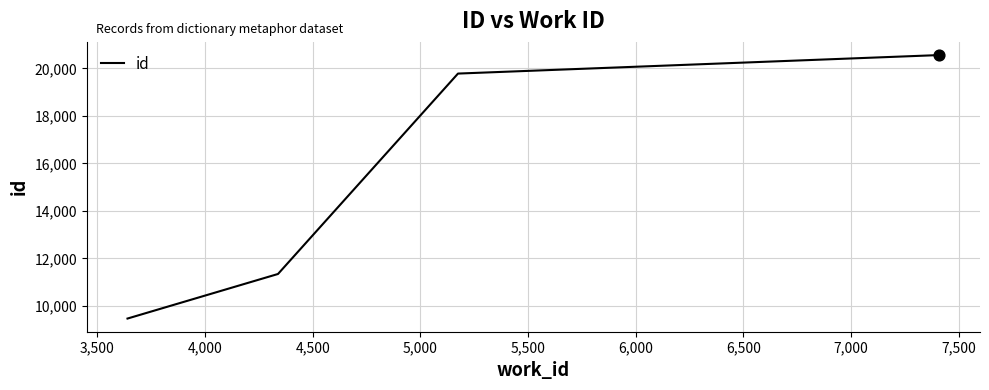

What is the greatest value displayed?

20566